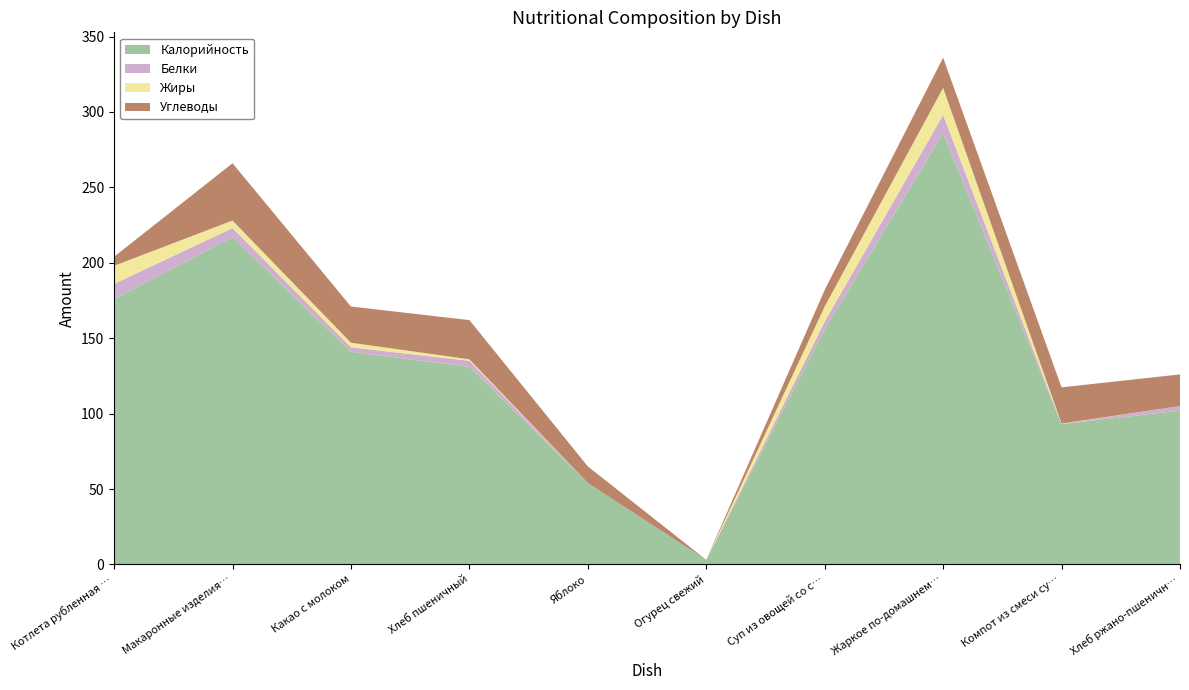

Reading left to right, extract all data points from this chart.

Калорийность: 176.0	217.0	141.0	131.0	54.0	3.0	156.0	286.0	93.0	102.0
Белки: 10.0	6.0	3.0	4.0	0.0	0.0	5.0	12.0	0.2	3.0
Жиры: 12.0	5.0	3.0	1.0	0.0	0.0	10.0	18.0	0.2	0.0
Углеводы: 6.0	38.0	24.0	26.0	11.0	0.0	11.0	20.0	24.0	21.0